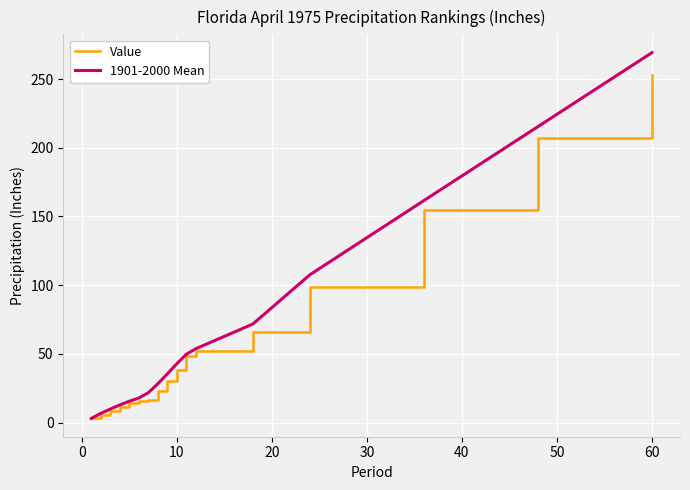

Which series has the widest spread of values?

1901-2000 Mean